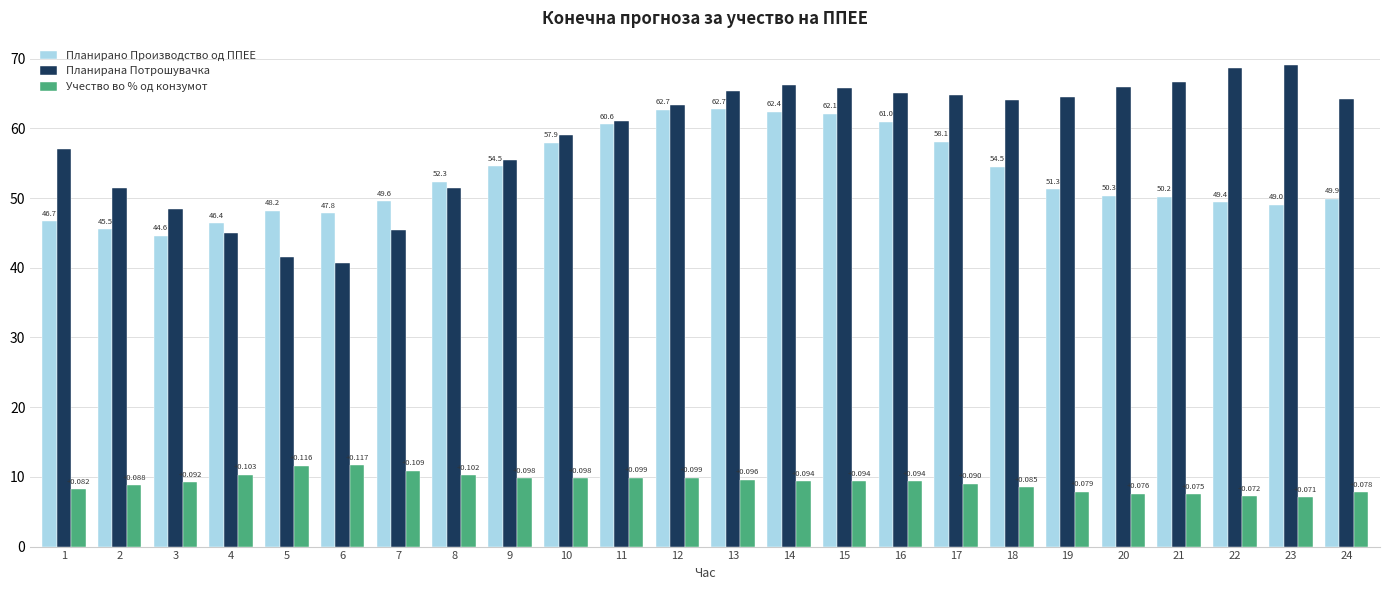

Reading left to right, list all the values displayed in this chart.

Планирано Производство од ППЕЕ: 1=46.7	2=45.5	3=44.6	4=46.4	5=48.2	6=47.8	7=49.6	8=52.3	9=54.5	10=57.9	11=60.6	12=62.7	13=62.7	14=62.4	15=62.1	16=61.0	17=58.1	18=54.5	19=51.3	20=50.3	21=50.2	22=49.4	23=49.0	24=49.9
Планирана Потрошувачка: 1=57.1	2=51.5	3=48.4	4=45.0	5=41.5	6=40.7	7=45.4	8=51.4	9=55.5	10=59.0	11=61.0	12=63.3	13=65.3	14=66.3	15=65.8	16=65.0	17=64.8	18=64.1	19=64.5	20=65.9	21=66.6	22=68.6	23=69.1	24=64.1
Учество во % од конзумот: 1=8.2	2=8.8	3=9.2	4=10.3	5=11.6	6=11.7	7=10.9	8=10.2	9=9.8	10=9.8	11=9.9	12=9.9	13=9.6	14=9.4	15=9.4	16=9.4	17=9.0	18=8.5	19=7.9	20=7.6	21=7.5	22=7.2	23=7.1	24=7.8